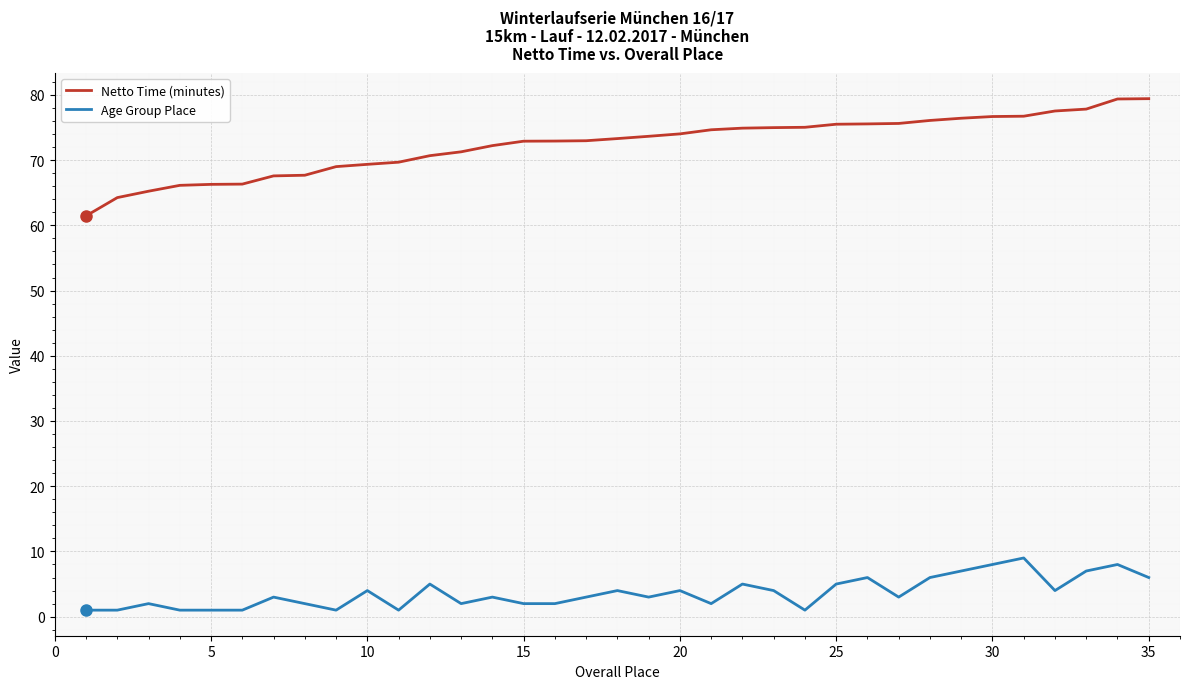

What is the difference between the maximum and minimum values in the Netto Time (minutes) series?

18.0